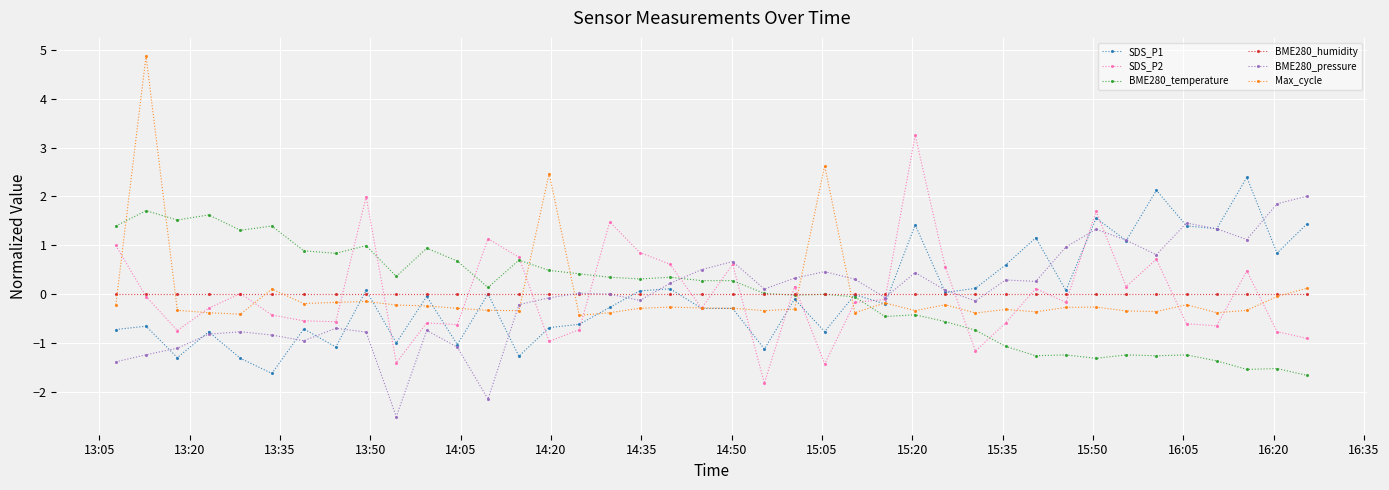

What is the value of the Max_cycle point at the 20th from the left?

-0.3